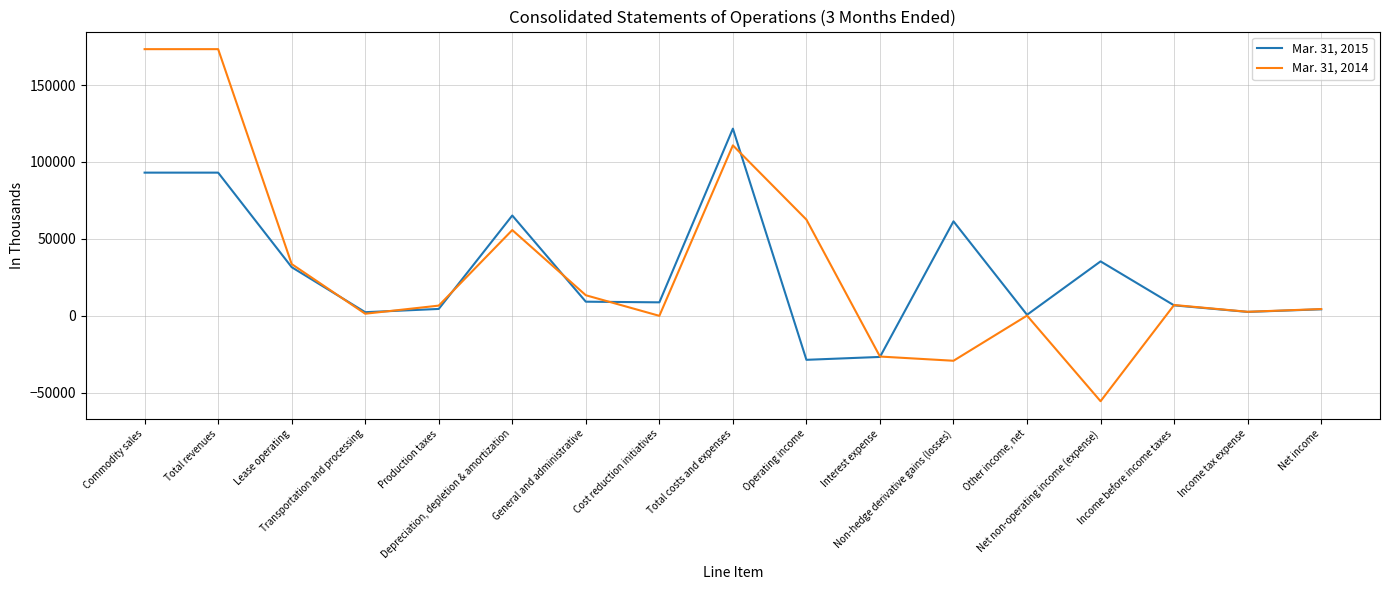

What is the minimum value for Mar. 31, 2015?

-28588